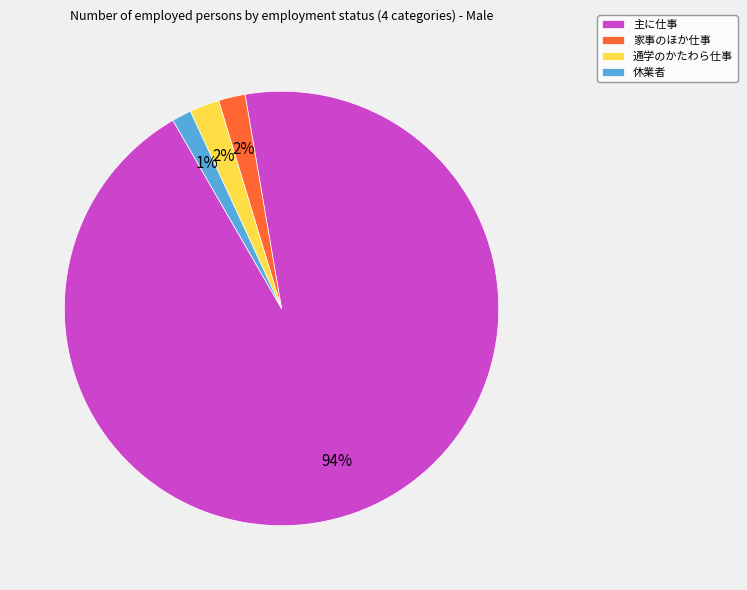

Count the number of slices in the pie.

4